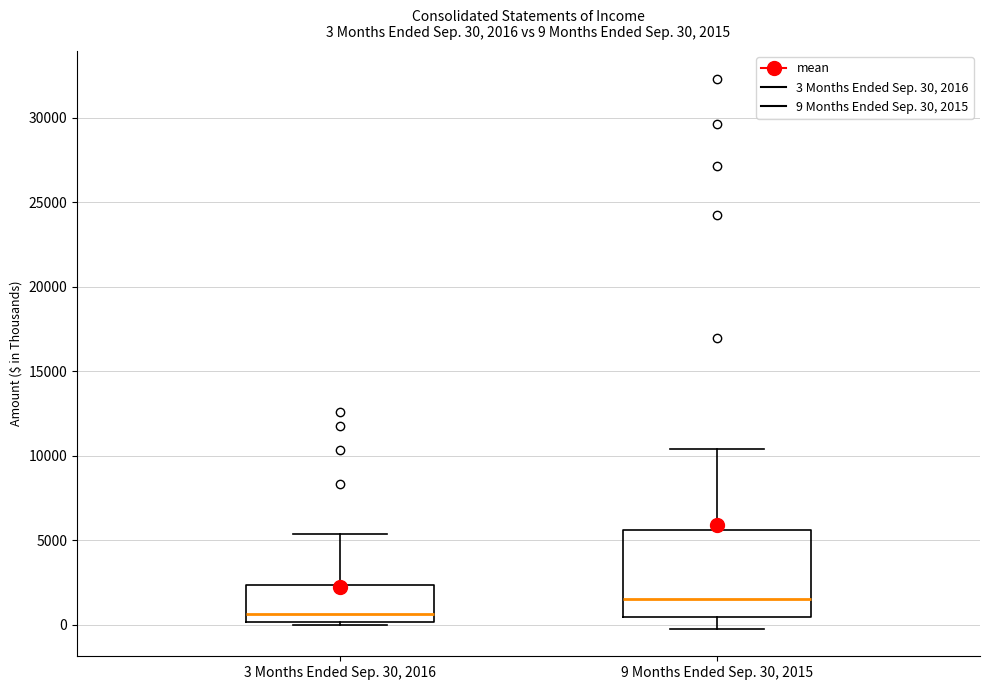

Which box has the highest median line?

9 Months Ended Sep. 30, 2015